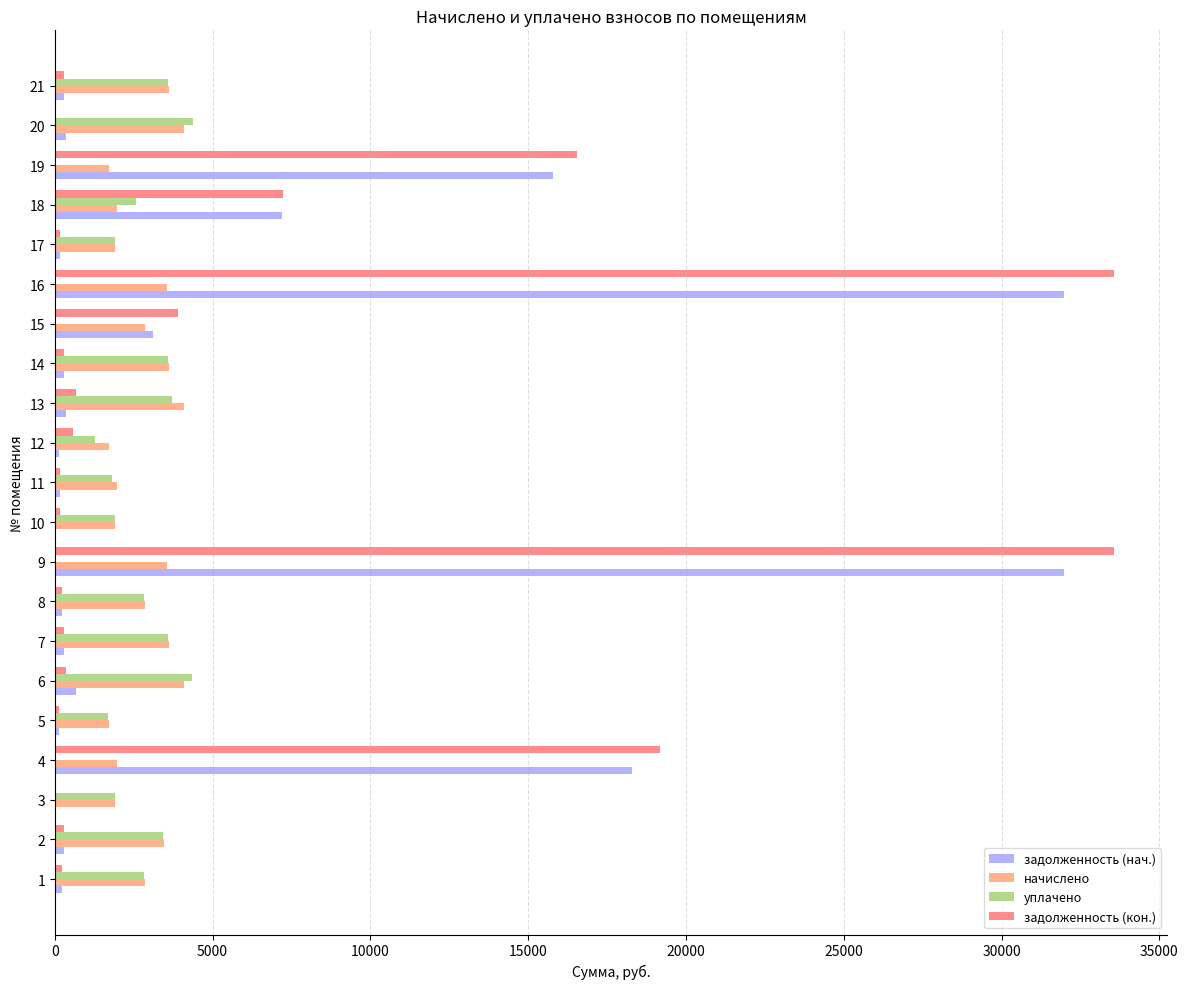

Is the value of уплачено at 11 greater than the value of задолженность (кон.) at 19?

No